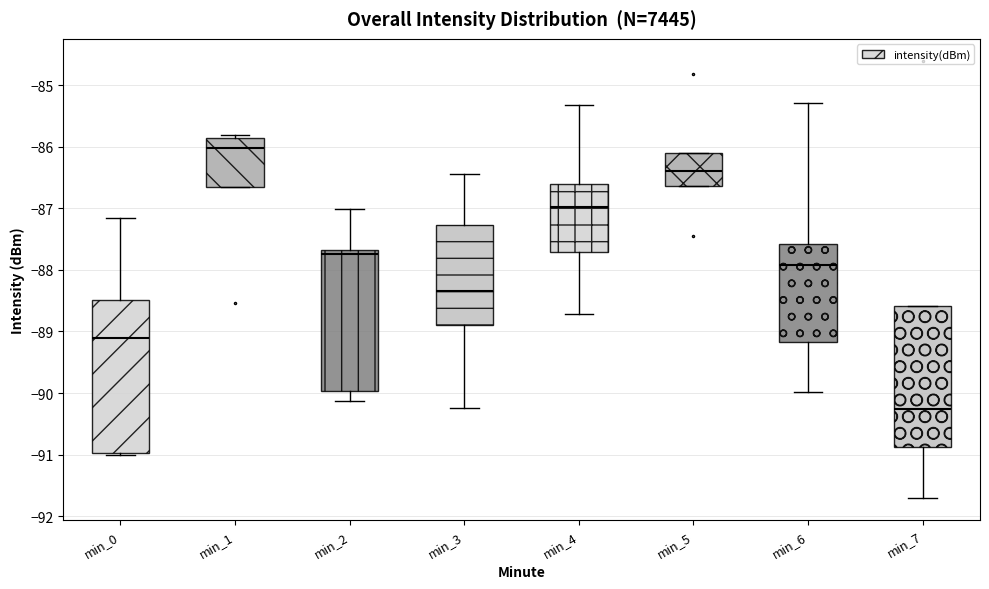

Which box is the tallest, from its lower edge to its upper edge?

min_0